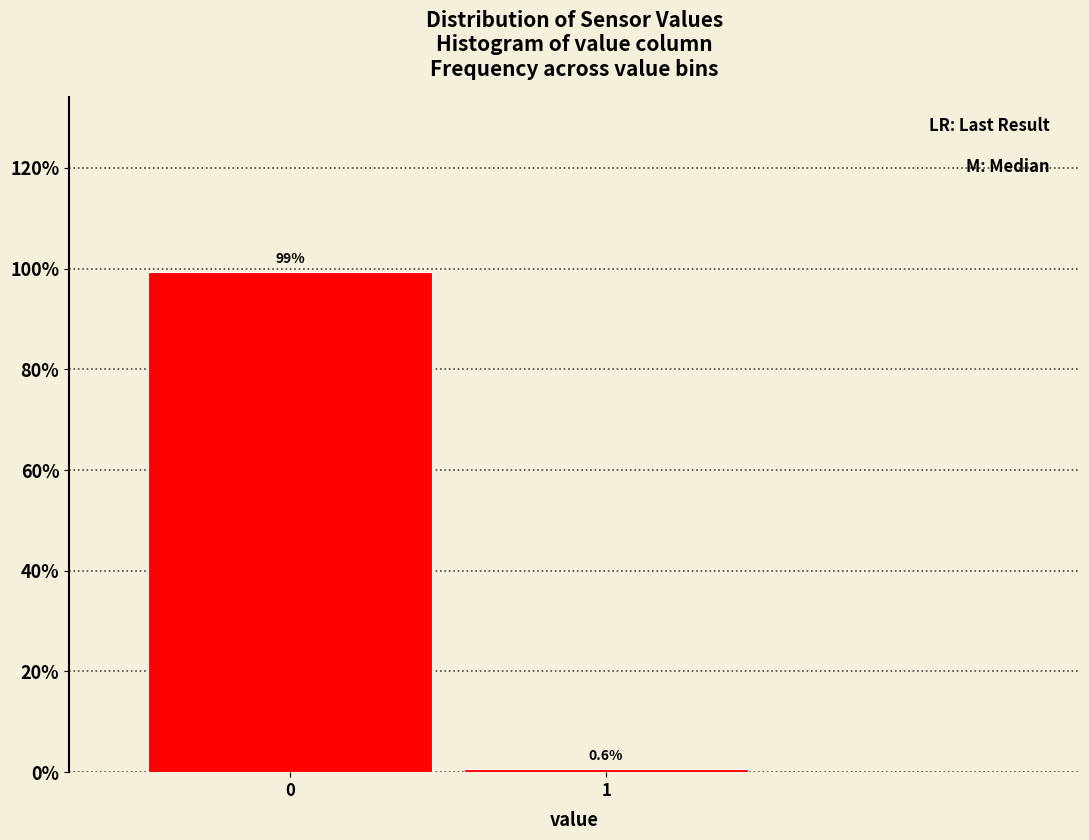

Reading left to right, what are all the values shown in this chart?

0=99.4	1=0.6